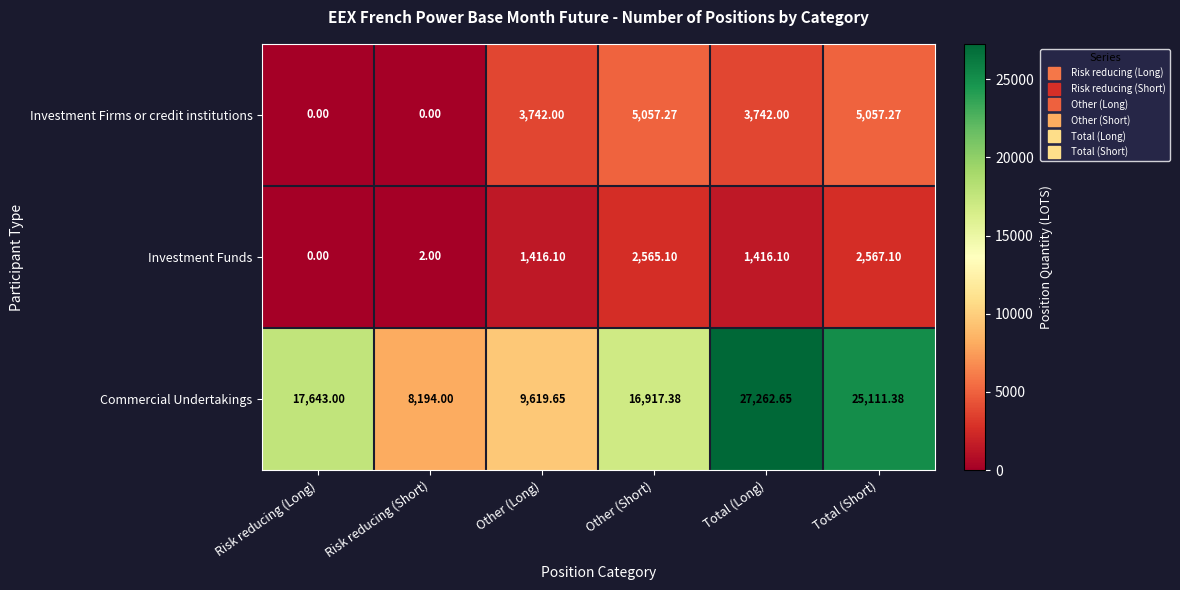

At which label does Commercial Undertakings reach its peak?

Total (Long)